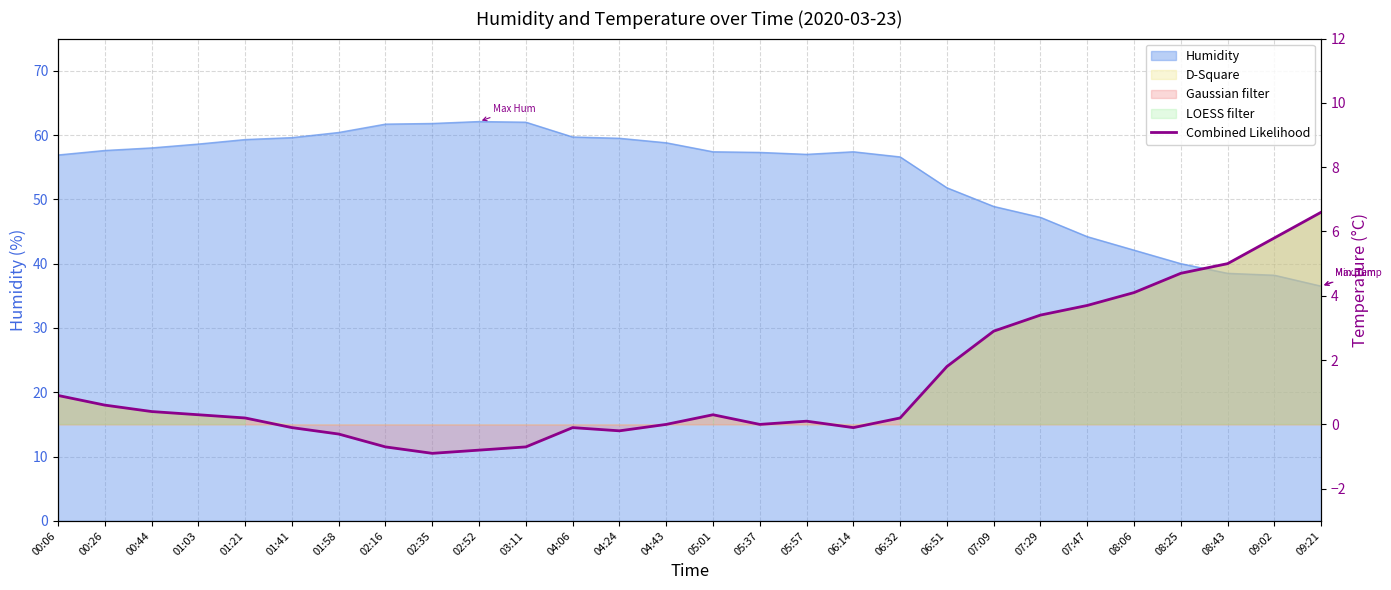

What is the value of the 12th point from the left?

-0.1